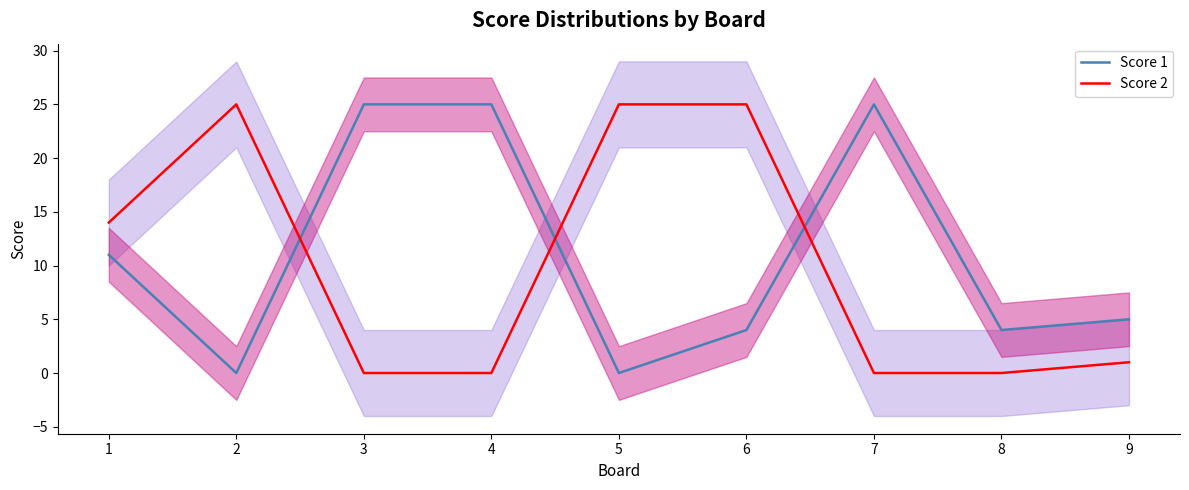

True or false: Score 1 has more than 1 interior local peaks.

False